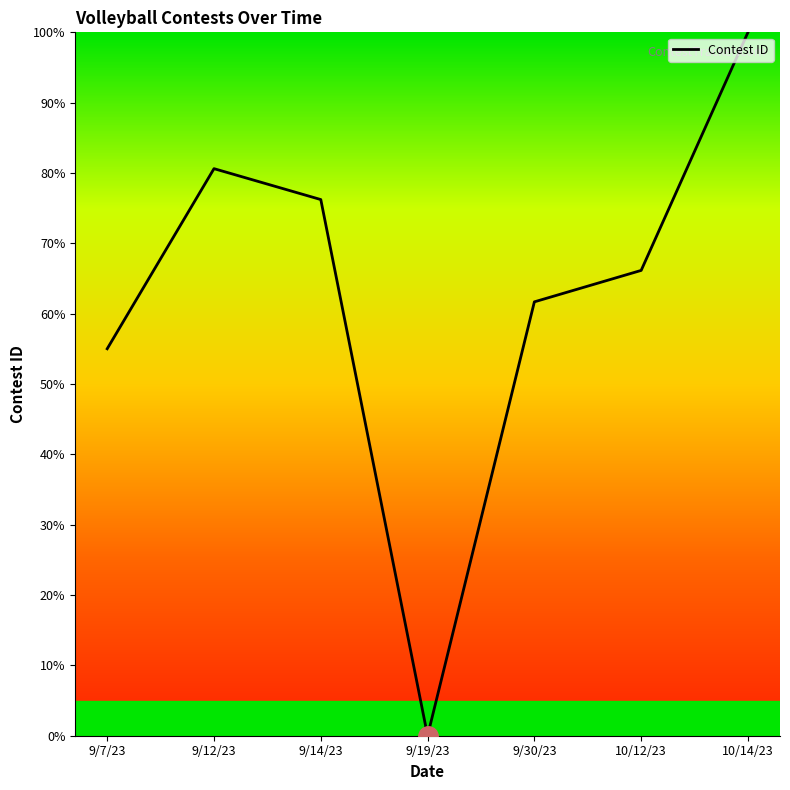

How many values exceed 66?

4